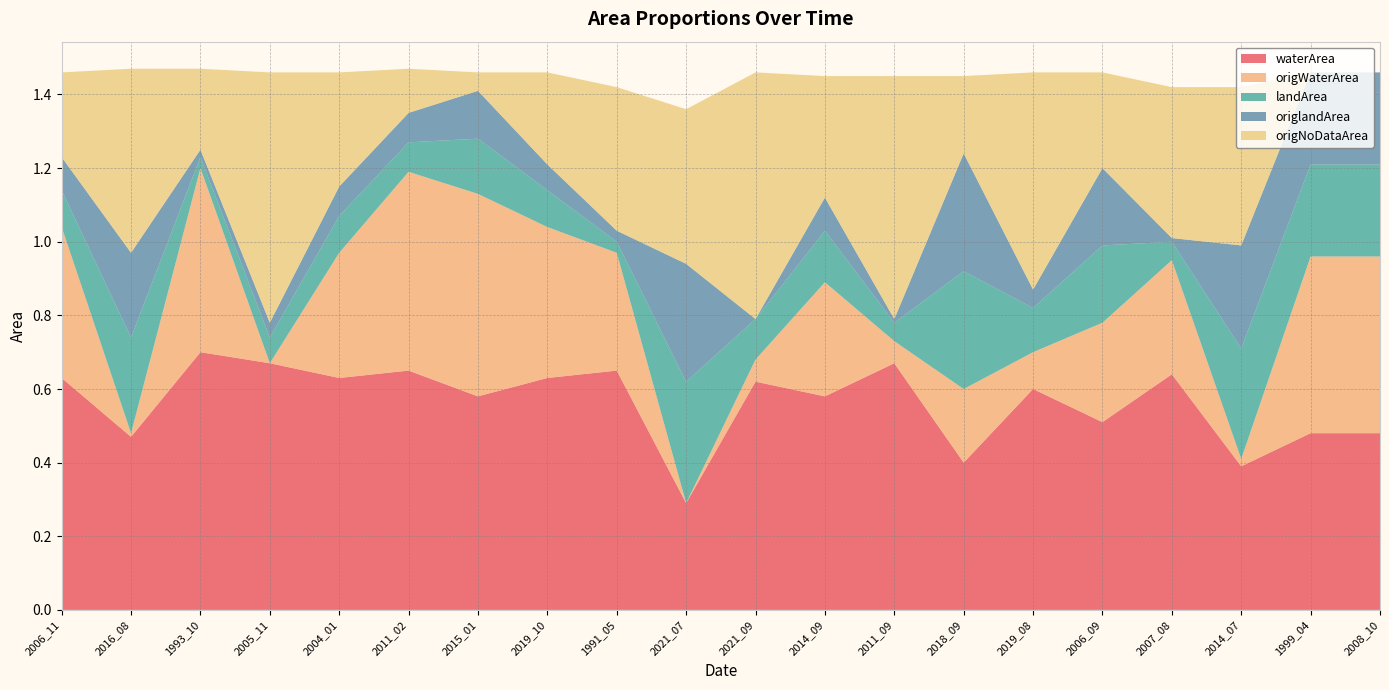

Reading right to left, list all the values displayed in this chart.

waterArea: 0.5	0.5	0.4	0.6	0.5	0.6	0.4	0.7	0.6	0.6	0.3	0.7	0.6	0.6	0.7	0.6	0.7	0.7	0.5	0.6
origWaterArea: 0.5	0.5	0.0	0.3	0.3	0.1	0.2	0.1	0.3	0.1	0.0	0.3	0.4	0.6	0.5	0.3	0.0	0.5	0.0	0.4
landArea: 0.2	0.2	0.3	0.1	0.2	0.1	0.3	0.1	0.1	0.1	0.3	0.0	0.1	0.1	0.1	0.1	0.1	0.0	0.3	0.1
origlandArea: 0.2	0.2	0.3	0.0	0.2	0.1	0.3	0.0	0.1	0.0	0.3	0.0	0.1	0.1	0.1	0.1	0.0	0.0	0.2	0.1
origNoDataArea: 0.0	0.0	0.4	0.4	0.3	0.6	0.2	0.7	0.3	0.7	0.4	0.4	0.2	0.1	0.1	0.3	0.7	0.2	0.5	0.2